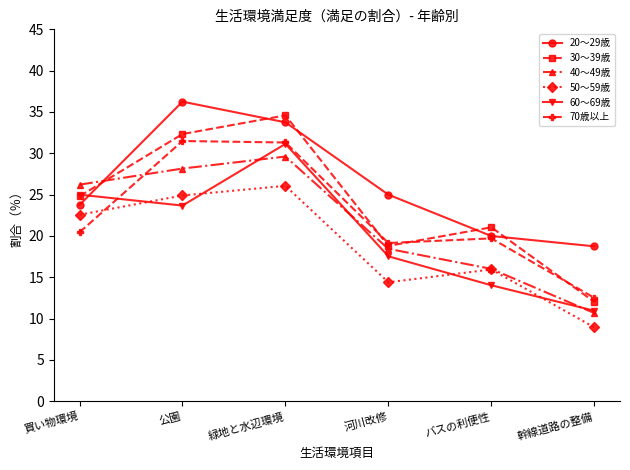

How many lines are shown in the chart?

6